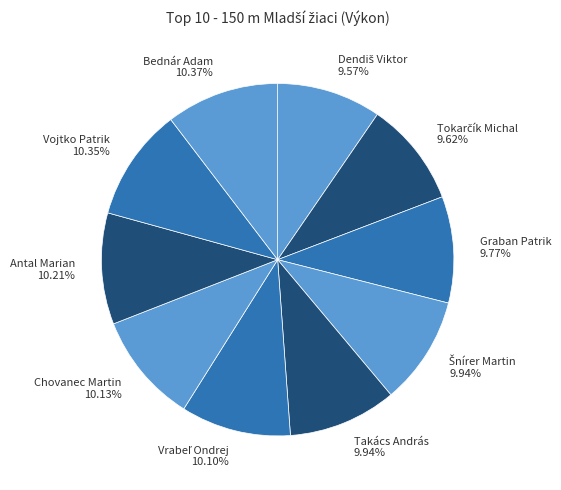

Is the sum of Takács András 9.94% and Antal Marian 10.21% greater than half?

No